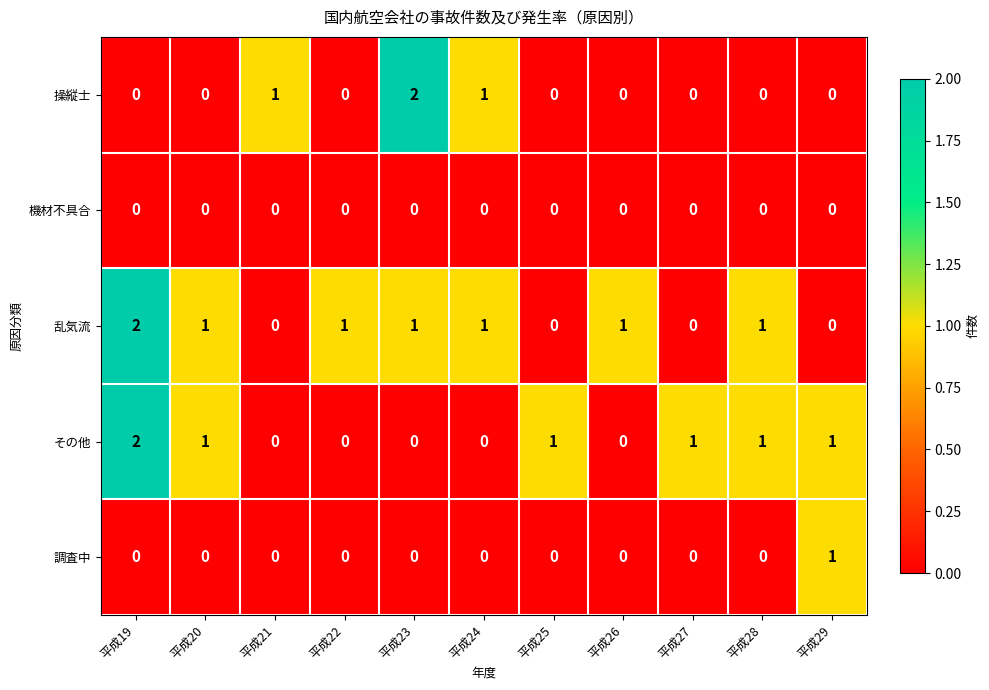

What is the difference between the highest and lowest values at 平成23?

2